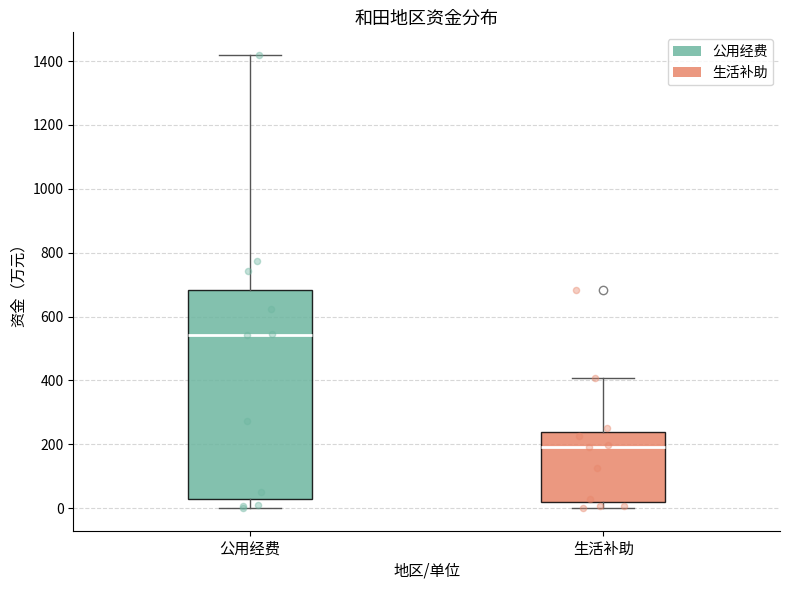

Comparing the boxes themselves (not the whiskers), which one is the tallest?

公用经费